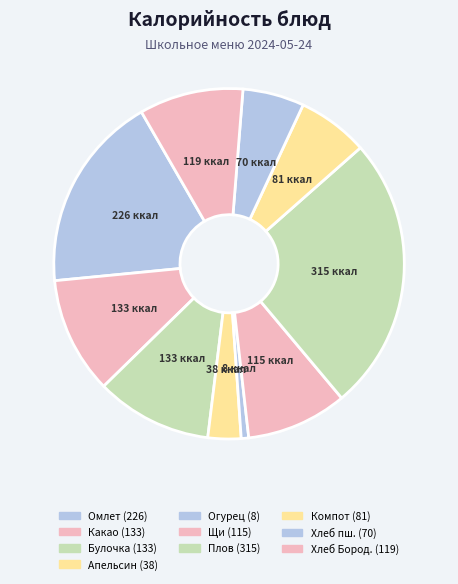

Rank the categories by value from lowest to highest.

Огурец в нарезке, Апельсин, Хлеб пшеничный, Компот из смеси сухофруктов, Щи из свежей капустой со сметаной, Хлеб Бородинский, Булочка с кунжутом, Какао с молоком сгущенным, Омлет натуральный, Плов с курицей